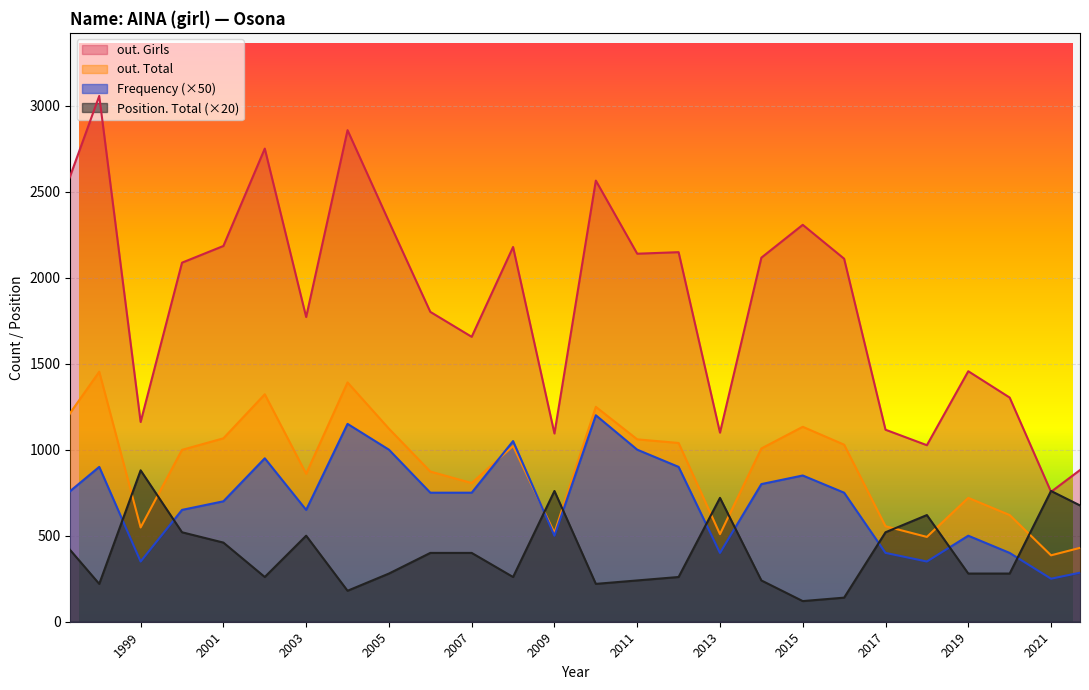

True or false: out. Girls and out. Total cross at least once.

False